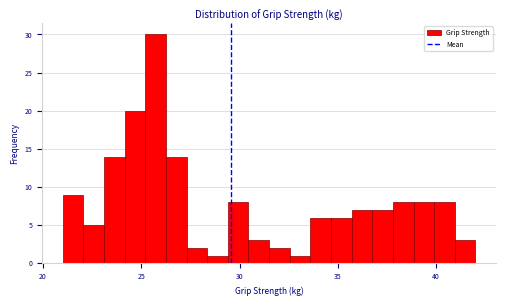

Around what value on the x-axis is the tallest bar? Give the approximate position of its centre, as read against the axis.

25.5